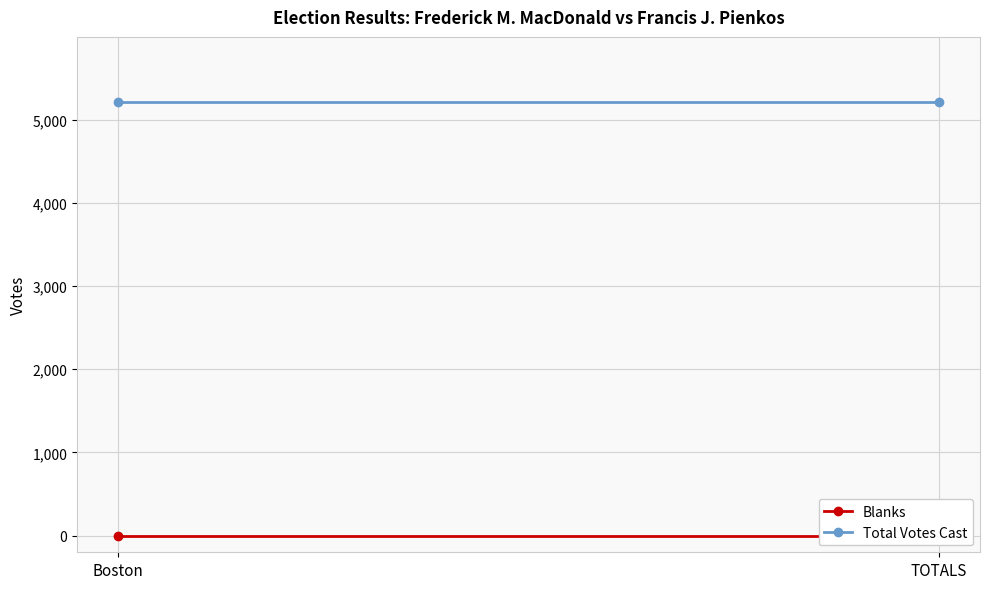

What position from the left is Boston?

1